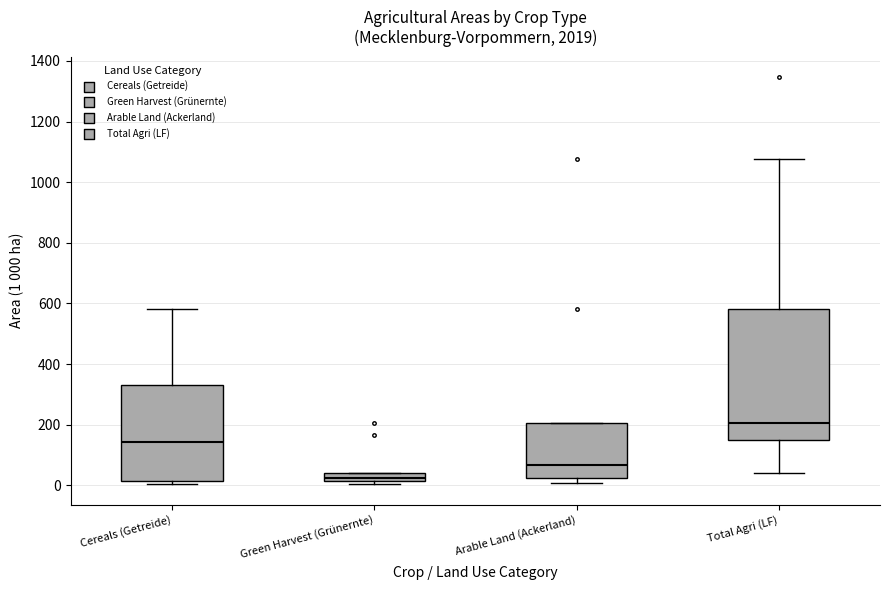

Comparing the boxes themselves (not the whiskers), which one is the tallest?

Total Agri (LF)